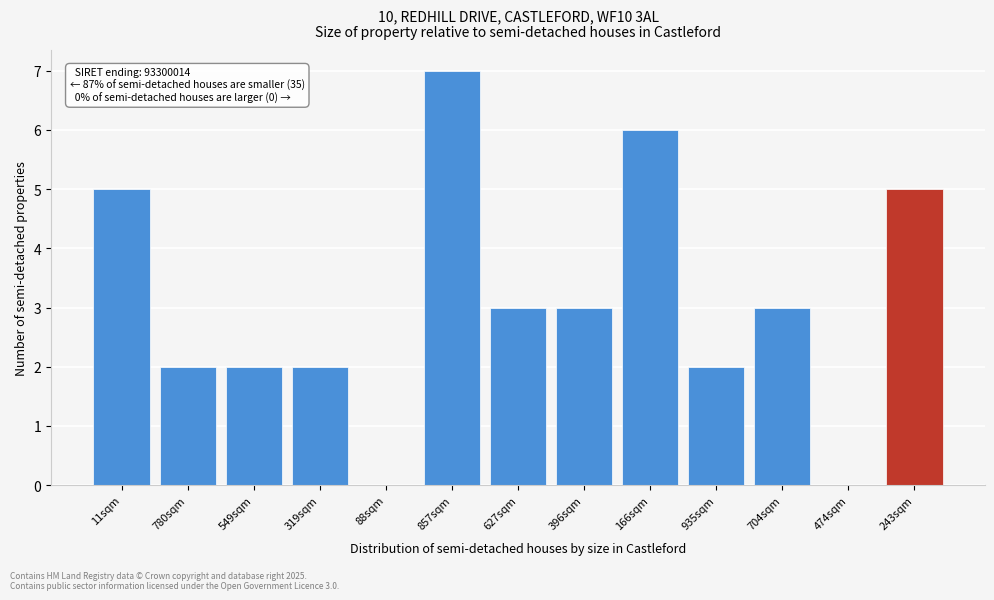

Reading left to right, transcribe all the data shown in this chart.

11sqm=5	780sqm=2	549sqm=2	319sqm=2	88sqm=0	857sqm=7	627sqm=3	396sqm=3	166sqm=6	935sqm=2	704sqm=3	474sqm=0	243sqm=5